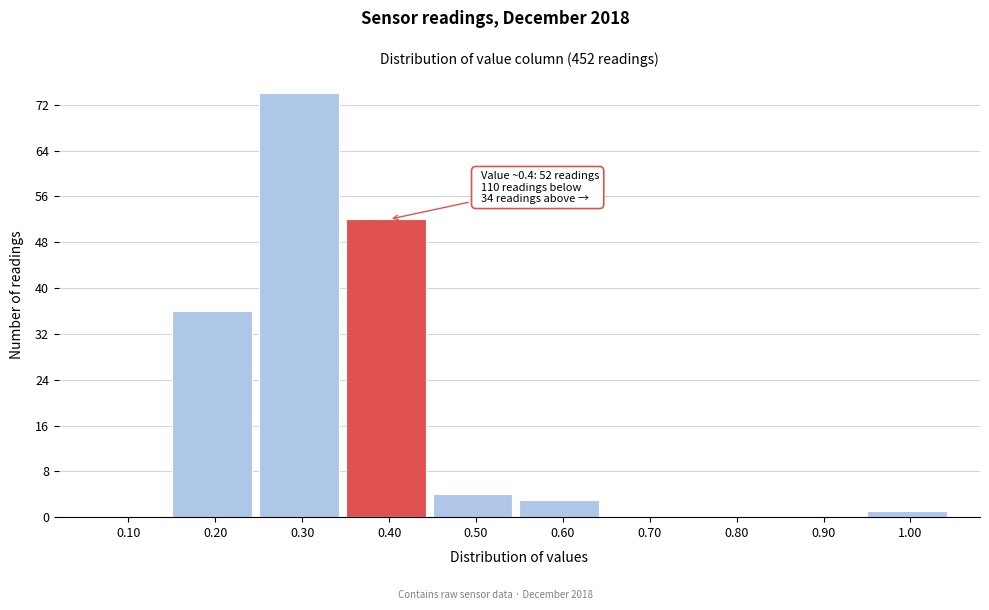

Reading left to right, list all the values displayed in this chart.

0.10=0	0.20=36	0.30=74	0.40=52	0.50=4	0.60=3	0.70=0	0.80=0	0.90=0	1.00=1